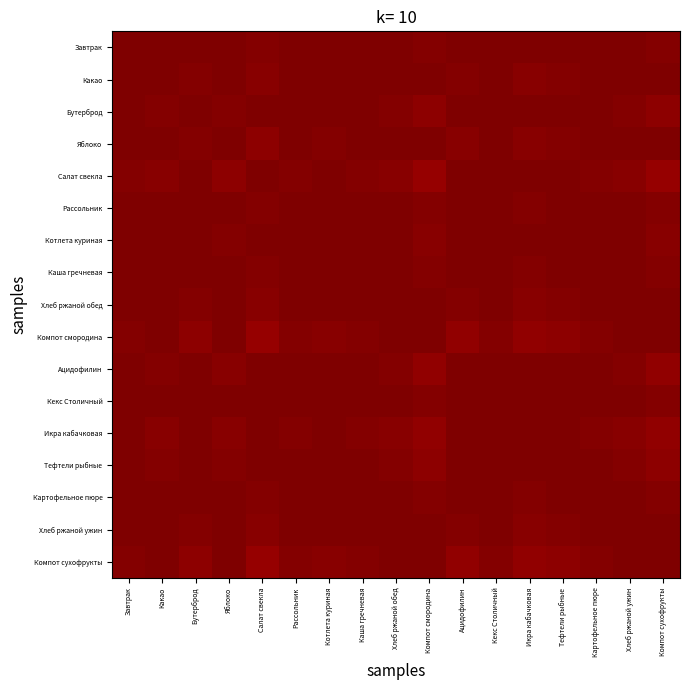

Reading right to left, list all the values displayed in this chart.

Завтрак: Компот сухофрукты=1.0	Хлеб ржаной ужин=1.0	Картофельное пюре=1.0	Тефтели рыбные=1.0	Икра кабачковая=1.0	Кекс Столичный=1.0	Ацидофилин=1.0	Компот смородина=1.0	Хлеб ржаной обед=1.0	Каша гречневая=1.0	Котлета куриная=1.0	Рассольник=1.0	Салат свекла=1.0	Яблоко=1.0	Бутерброд=1.0	Какао=1.0	Завтрак=1.0
Какао: Компот сухофрукты=1.0	Хлеб ржаной ужин=1.0	Картофельное пюре=1.0	Тефтели рыбные=1.0	Икра кабачковая=1.0	Кекс Столичный=1.0	Ацидофилин=1.0	Компот смородина=1.0	Хлеб ржаной обед=1.0	Каша гречневая=1.0	Котлета куриная=1.0	Рассольник=1.0	Салат свекла=1.0	Яблоко=1.0	Бутерброд=1.0	Какао=1.0	Завтрак=1.0
Бутерброд: Компот сухофрукты=1.0	Хлеб ржаной ужин=1.0	Картофельное пюре=1.0	Тефтели рыбные=1.0	Икра кабачковая=1.0	Кекс Столичный=1.0	Ацидофилин=1.0	Компот смородина=1.0	Хлеб ржаной обед=1.0	Каша гречневая=1.0	Котлета куриная=1.0	Рассольник=1.0	Салат свекла=1.0	Яблоко=1.0	Бутерброд=1.0	Какао=1.0	Завтрак=1.0
Яблоко: Компот сухофрукты=1.0	Хлеб ржаной ужин=1.0	Картофельное пюре=1.0	Тефтели рыбные=1.0	Икра кабачковая=1.0	Кекс Столичный=1.0	Ацидофилин=1.0	Компот смородина=1.0	Хлеб ржаной обед=1.0	Каша гречневая=1.0	Котлета куриная=1.0	Рассольник=1.0	Салат свекла=1.0	Яблоко=1.0	Бутерброд=1.0	Какао=1.0	Завтрак=1.0
Салат свекла: Компот сухофрукты=1.0	Хлеб ржаной ужин=1.0	Картофельное пюре=1.0	Тефтели рыбные=1.0	Икра кабачковая=1.0	Кекс Столичный=1.0	Ацидофилин=1.0	Компот смородина=1.0	Хлеб ржаной обед=1.0	Каша гречневая=1.0	Котлета куриная=1.0	Рассольник=1.0	Салат свекла=1.0	Яблоко=1.0	Бутерброд=1.0	Какао=1.0	Завтрак=1.0
Рассольник: Компот сухофрукты=1.0	Хлеб ржаной ужин=1.0	Картофельное пюре=1.0	Тефтели рыбные=1.0	Икра кабачковая=1.0	Кекс Столичный=1.0	Ацидофилин=1.0	Компот смородина=1.0	Хлеб ржаной обед=1.0	Каша гречневая=1.0	Котлета куриная=1.0	Рассольник=1.0	Салат свекла=1.0	Яблоко=1.0	Бутерброд=1.0	Какао=1.0	Завтрак=1.0
Котлета куриная: Компот сухофрукты=1.0	Хлеб ржаной ужин=1.0	Картофельное пюре=1.0	Тефтели рыбные=1.0	Икра кабачковая=1.0	Кекс Столичный=1.0	Ацидофилин=1.0	Компот смородина=1.0	Хлеб ржаной обед=1.0	Каша гречневая=1.0	Котлета куриная=1.0	Рассольник=1.0	Салат свекла=1.0	Яблоко=1.0	Бутерброд=1.0	Какао=1.0	Завтрак=1.0
Каша гречневая: Компот сухофрукты=1.0	Хлеб ржаной ужин=1.0	Картофельное пюре=1.0	Тефтели рыбные=1.0	Икра кабачковая=1.0	Кекс Столичный=1.0	Ацидофилин=1.0	Компот смородина=1.0	Хлеб ржаной обед=1.0	Каша гречневая=1.0	Котлета куриная=1.0	Рассольник=1.0	Салат свекла=1.0	Яблоко=1.0	Бутерброд=1.0	Какао=1.0	Завтрак=1.0
Хлеб ржаной обед: Компот сухофрукты=1.0	Хлеб ржаной ужин=1.0	Картофельное пюре=1.0	Тефтели рыбные=1.0	Икра кабачковая=1.0	Кекс Столичный=1.0	Ацидофилин=1.0	Компот смородина=1.0	Хлеб ржаной обед=1.0	Каша гречневая=1.0	Котлета куриная=1.0	Рассольник=1.0	Салат свекла=1.0	Яблоко=1.0	Бутерброд=1.0	Какао=1.0	Завтрак=1.0
Компот смородина: Компот сухофрукты=1.0	Хлеб ржаной ужин=1.0	Картофельное пюре=1.0	Тефтели рыбные=1.0	Икра кабачковая=1.0	Кекс Столичный=1.0	Ацидофилин=1.0	Компот смородина=1.0	Хлеб ржаной обед=1.0	Каша гречневая=1.0	Котлета куриная=1.0	Рассольник=1.0	Салат свекла=1.0	Яблоко=1.0	Бутерброд=1.0	Какао=1.0	Завтрак=1.0
Ацидофилин: Компот сухофрукты=1.0	Хлеб ржаной ужин=1.0	Картофельное пюре=1.0	Тефтели рыбные=1.0	Икра кабачковая=1.0	Кекс Столичный=1.0	Ацидофилин=1.0	Компот смородина=1.0	Хлеб ржаной обед=1.0	Каша гречневая=1.0	Котлета куриная=1.0	Рассольник=1.0	Салат свекла=1.0	Яблоко=1.0	Бутерброд=1.0	Какао=1.0	Завтрак=1.0
Кекс Столичный: Компот сухофрукты=1.0	Хлеб ржаной ужин=1.0	Картофельное пюре=1.0	Тефтели рыбные=1.0	Икра кабачковая=1.0	Кекс Столичный=1.0	Ацидофилин=1.0	Компот смородина=1.0	Хлеб ржаной обед=1.0	Каша гречневая=1.0	Котлета куриная=1.0	Рассольник=1.0	Салат свекла=1.0	Яблоко=1.0	Бутерброд=1.0	Какао=1.0	Завтрак=1.0
Икра кабачковая: Компот сухофрукты=1.0	Хлеб ржаной ужин=1.0	Картофельное пюре=1.0	Тефтели рыбные=1.0	Икра кабачковая=1.0	Кекс Столичный=1.0	Ацидофилин=1.0	Компот смородина=1.0	Хлеб ржаной обед=1.0	Каша гречневая=1.0	Котлета куриная=1.0	Рассольник=1.0	Салат свекла=1.0	Яблоко=1.0	Бутерброд=1.0	Какао=1.0	Завтрак=1.0
Тефтели рыбные: Компот сухофрукты=1.0	Хлеб ржаной ужин=1.0	Картофельное пюре=1.0	Тефтели рыбные=1.0	Икра кабачковая=1.0	Кекс Столичный=1.0	Ацидофилин=1.0	Компот смородина=1.0	Хлеб ржаной обед=1.0	Каша гречневая=1.0	Котлета куриная=1.0	Рассольник=1.0	Салат свекла=1.0	Яблоко=1.0	Бутерброд=1.0	Какао=1.0	Завтрак=1.0
Картофельное пюре: Компот сухофрукты=1.0	Хлеб ржаной ужин=1.0	Картофельное пюре=1.0	Тефтели рыбные=1.0	Икра кабачковая=1.0	Кекс Столичный=1.0	Ацидофилин=1.0	Компот смородина=1.0	Хлеб ржаной обед=1.0	Каша гречневая=1.0	Котлета куриная=1.0	Рассольник=1.0	Салат свекла=1.0	Яблоко=1.0	Бутерброд=1.0	Какао=1.0	Завтрак=1.0
Хлеб ржаной ужин: Компот сухофрукты=1.0	Хлеб ржаной ужин=1.0	Картофельное пюре=1.0	Тефтели рыбные=1.0	Икра кабачковая=1.0	Кекс Столичный=1.0	Ацидофилин=1.0	Компот смородина=1.0	Хлеб ржаной обед=1.0	Каша гречневая=1.0	Котлета куриная=1.0	Рассольник=1.0	Салат свекла=1.0	Яблоко=1.0	Бутерброд=1.0	Какао=1.0	Завтрак=1.0
Компот сухофрукты: Компот сухофрукты=1.0	Хлеб ржаной ужин=1.0	Картофельное пюре=1.0	Тефтели рыбные=1.0	Икра кабачковая=1.0	Кекс Столичный=1.0	Ацидофилин=1.0	Компот смородина=1.0	Хлеб ржаной обед=1.0	Каша гречневая=1.0	Котлета куриная=1.0	Рассольник=1.0	Салат свекла=1.0	Яблоко=1.0	Бутерброд=1.0	Какао=1.0	Завтрак=1.0